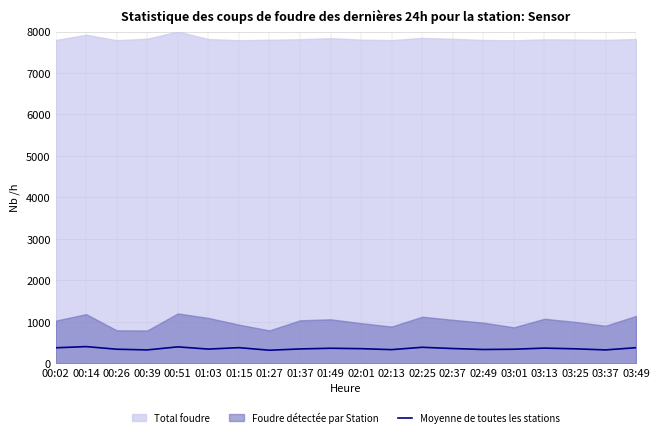

What is the highest value of the Moyenne de toutes les stations series?

400.0